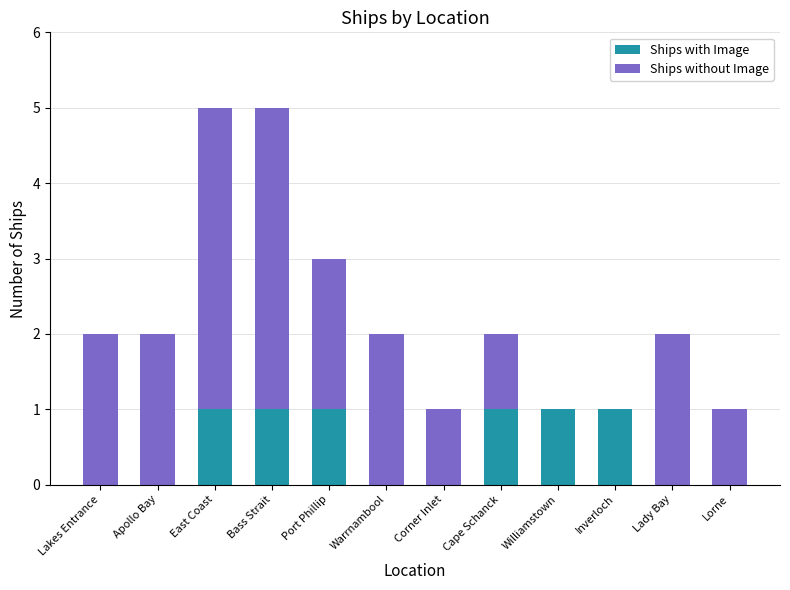

Count the Ships with Image values in the range 0 to 1.

12